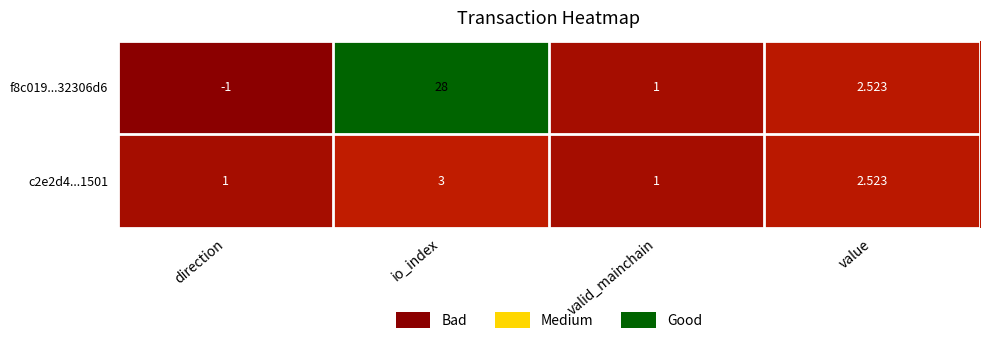

Which series changed the most between io_index and value?

f8c019...32306d6